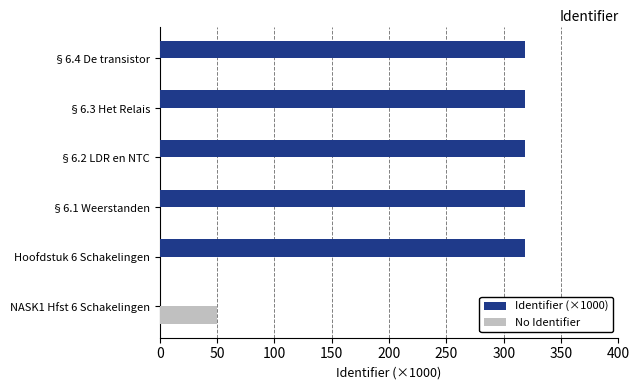

Count the number of categories in the chart.

6